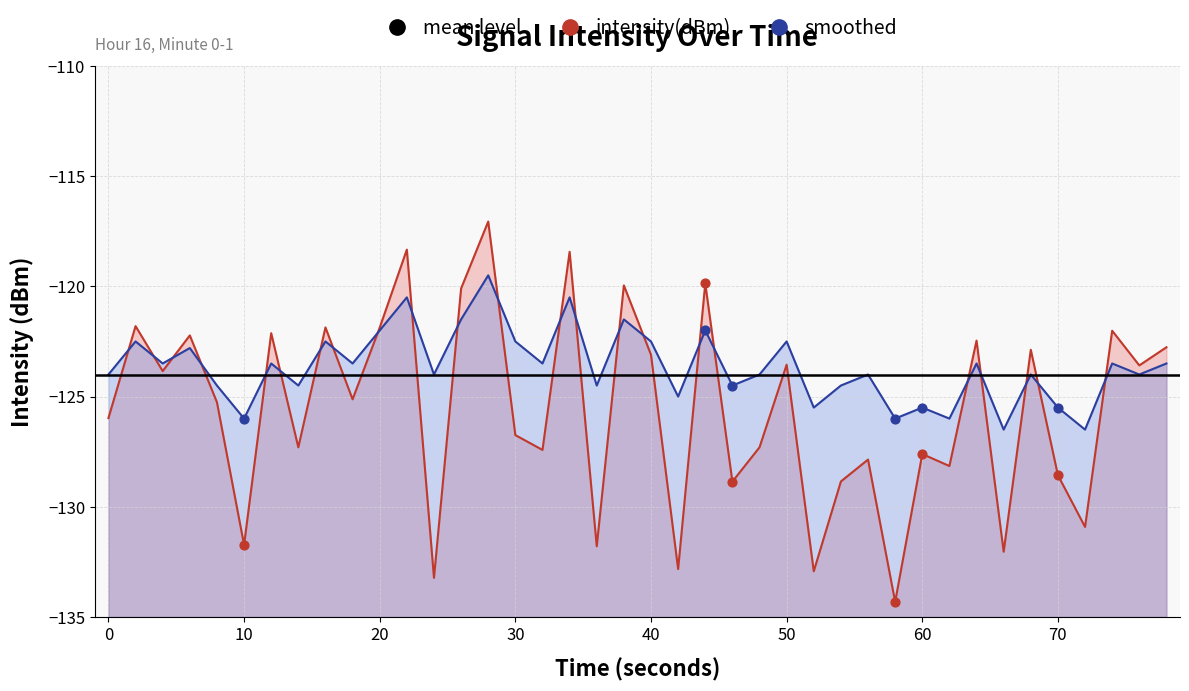

Which series reaches the maximum Y coordinate?

intensity(dBm)